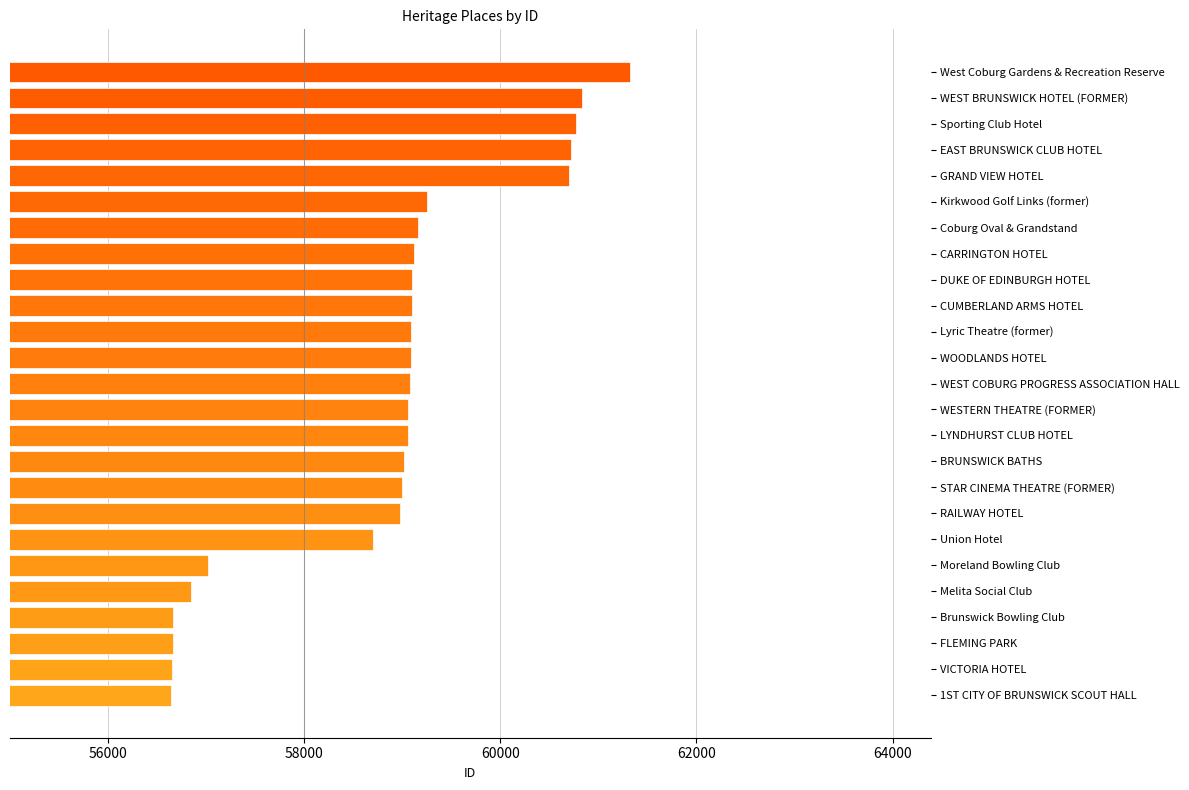

Is it true that the value at BRUNSWICK BATHS is 59020?

True